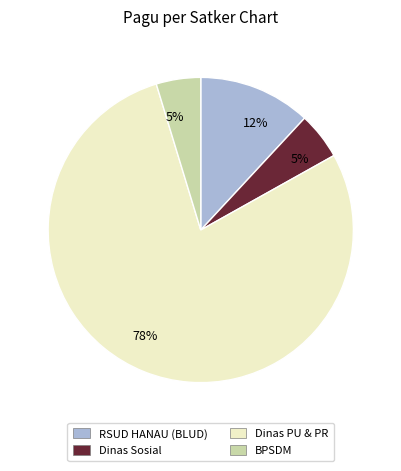

Does any single category account for the majority?

Yes